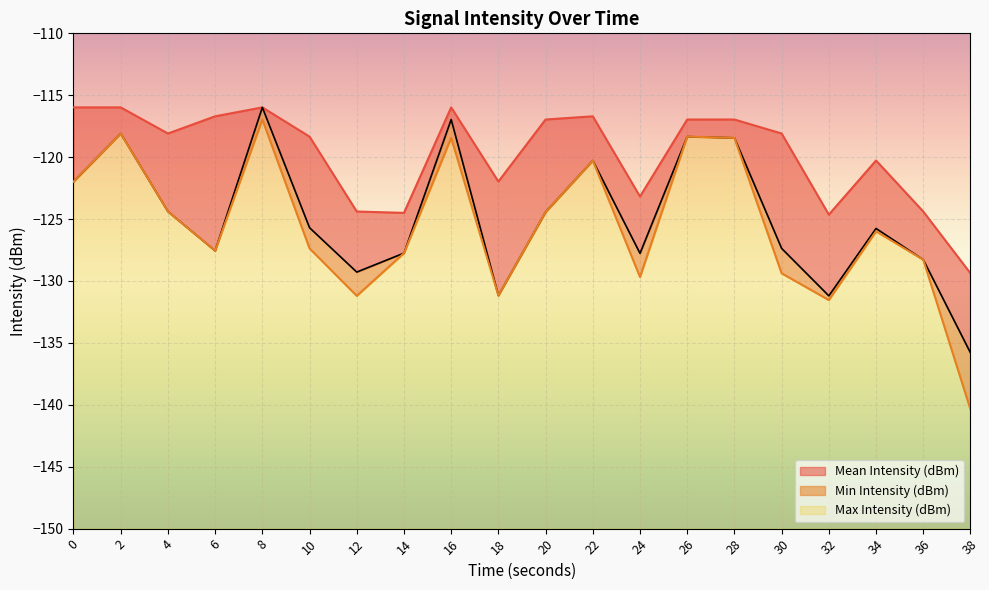

In Min Intensity (dBm), how many points are higher than both neighbors (excluding endpoints)?

6